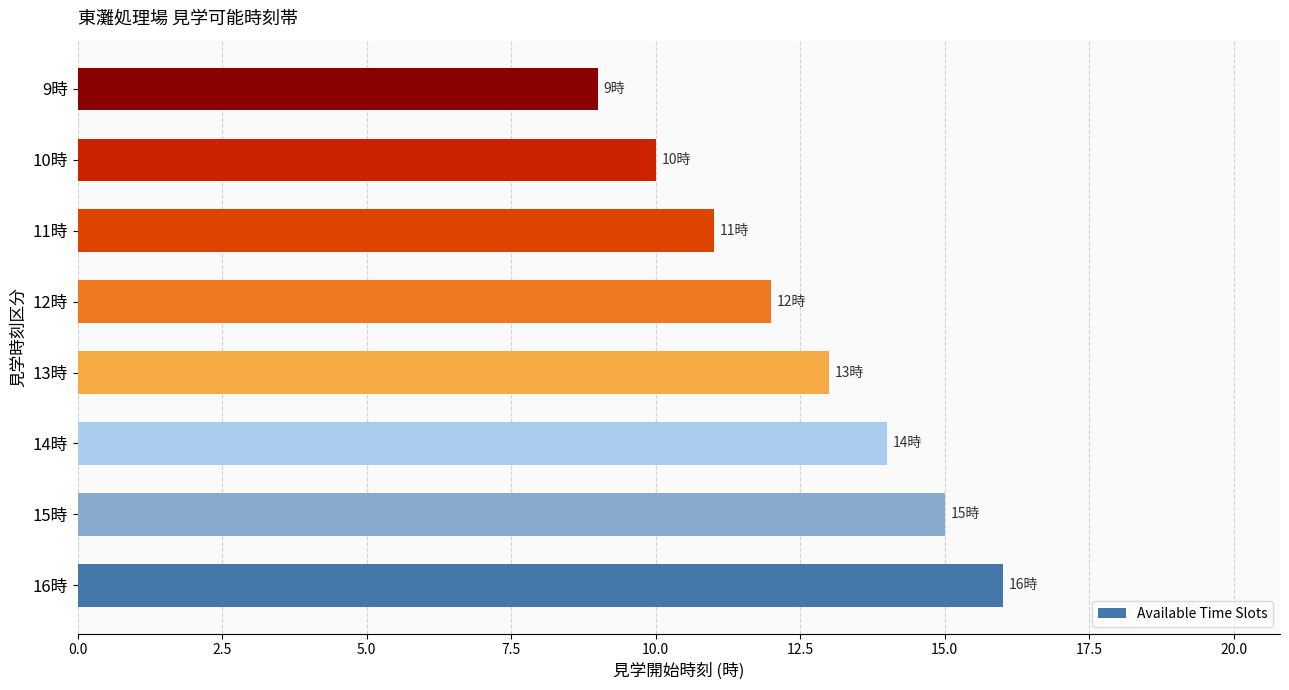

How many bars are there in total?

8